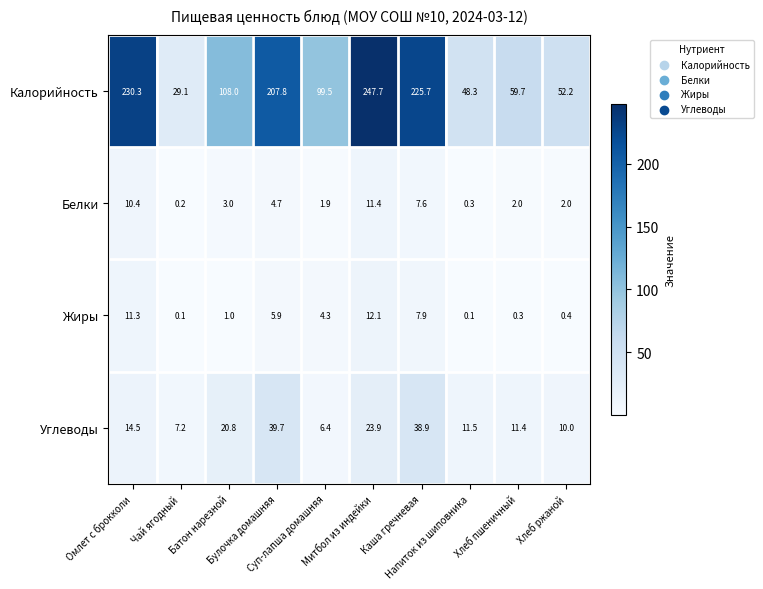

Which series has the widest spread of values?

Калорийность